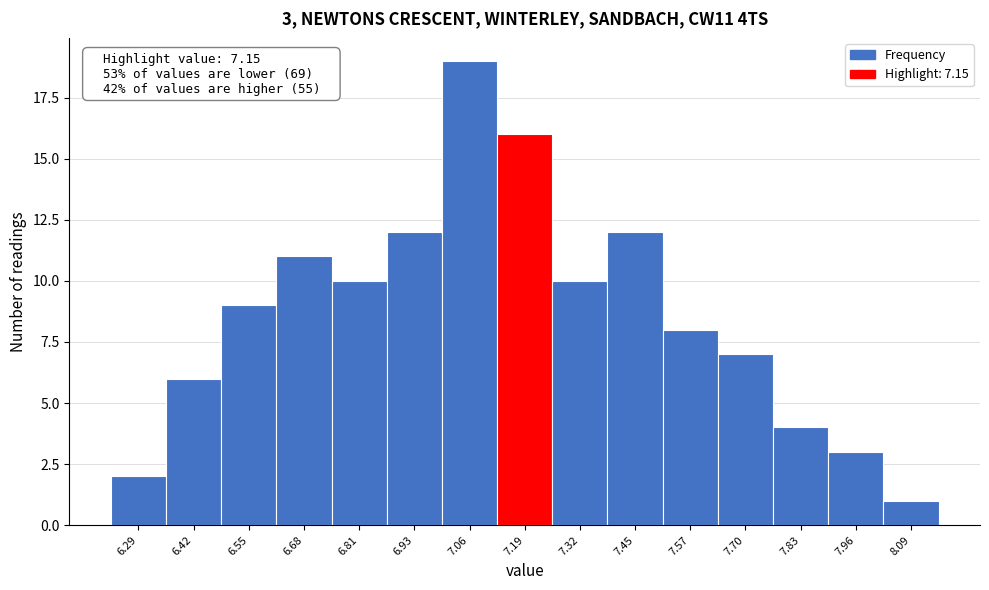

Which range on the x-axis has the tallest bar?

6.998 to 7.126